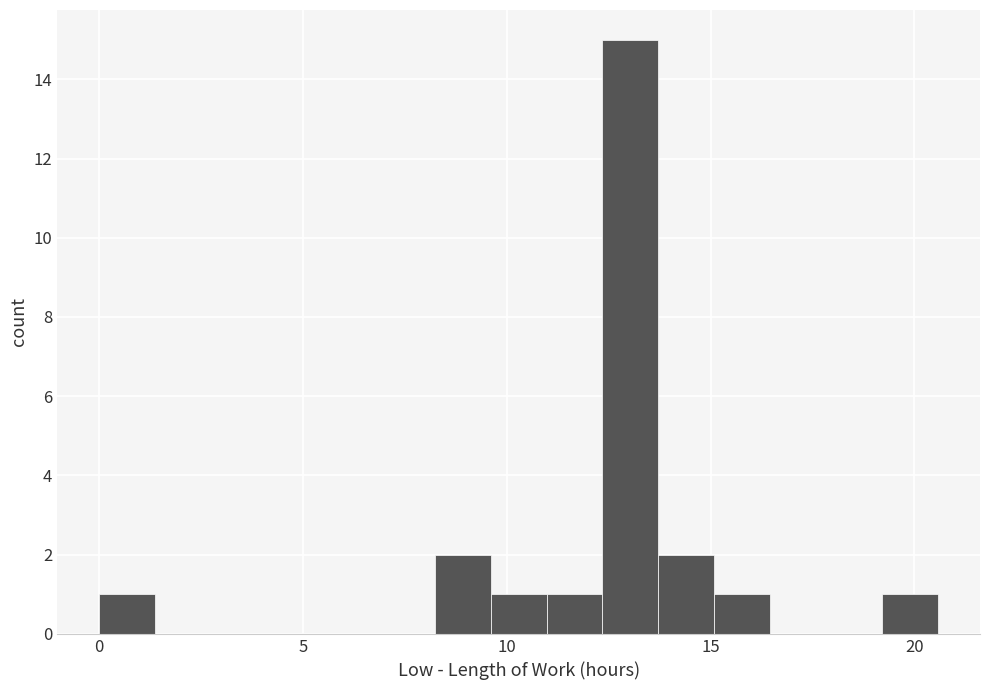

Around what value on the x-axis is the tallest bar? Give the approximate position of its centre, as read against the axis.

13.0